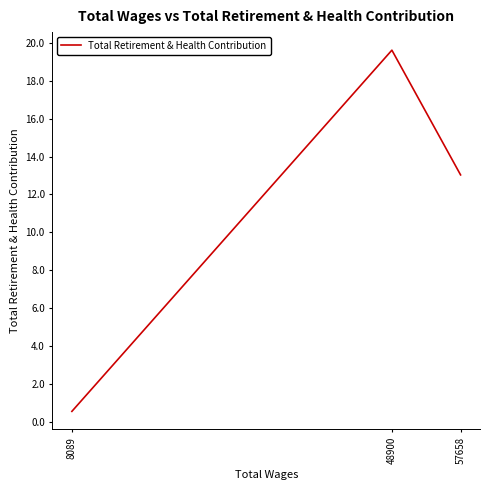

How many values are between 551 and 19611?

3